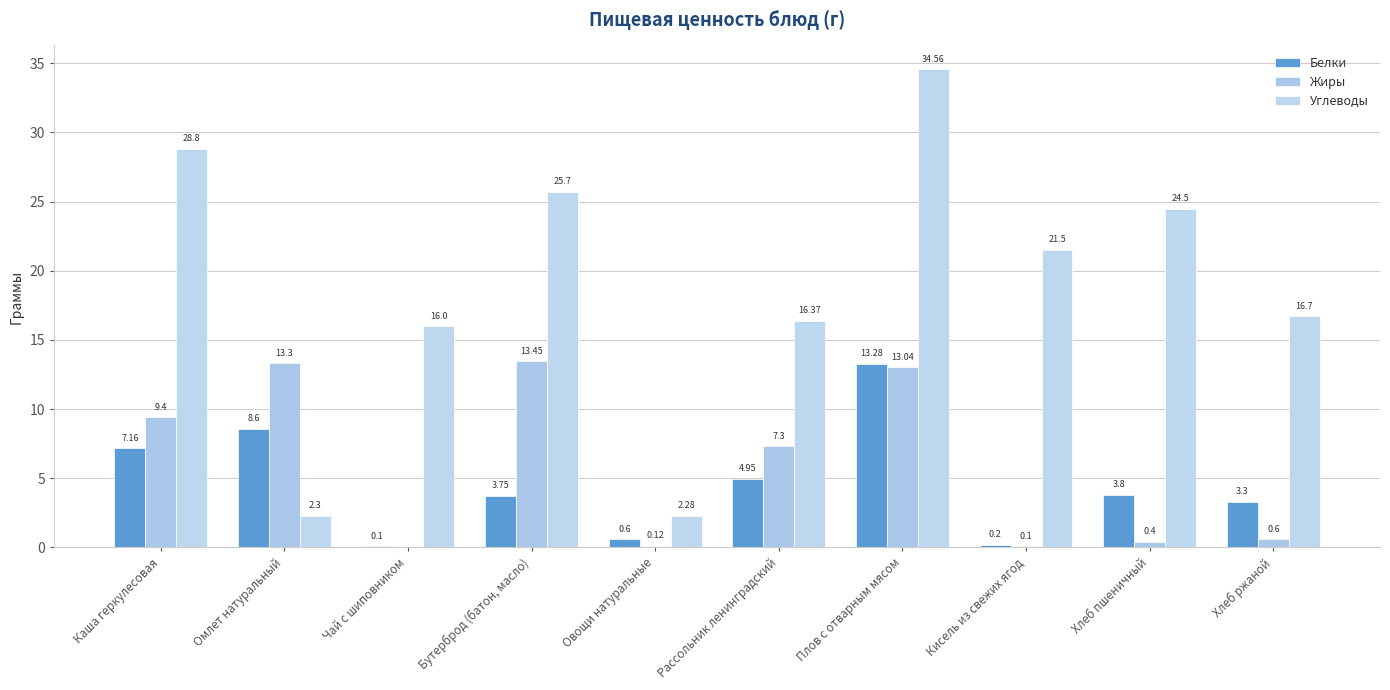

What is the difference between the second highest and minimum values in the Жиры series?

13.3